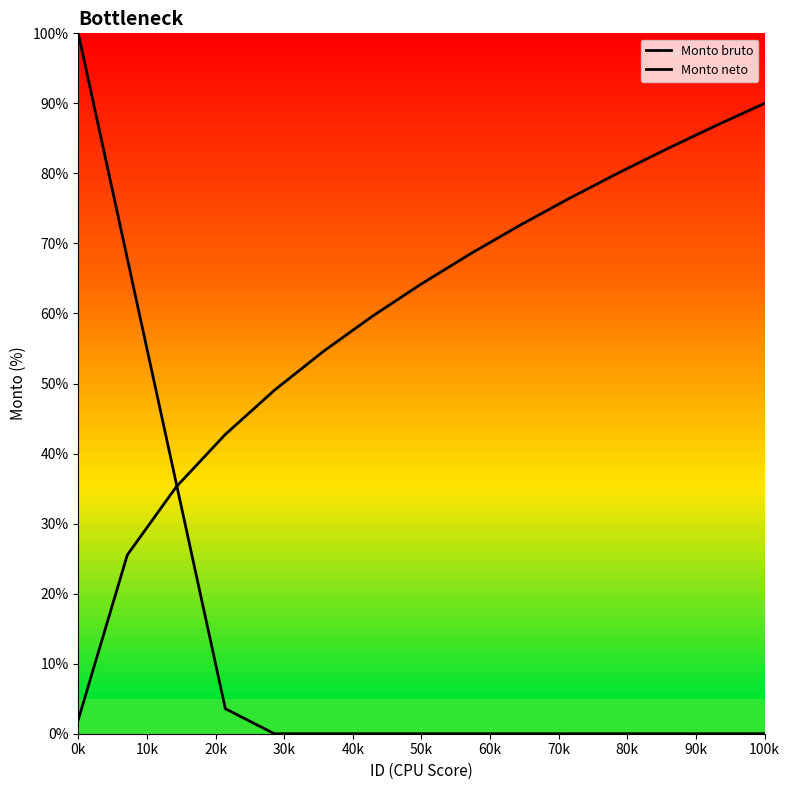

What is the value of the Monto neto point at the 12th from the left?

80.0